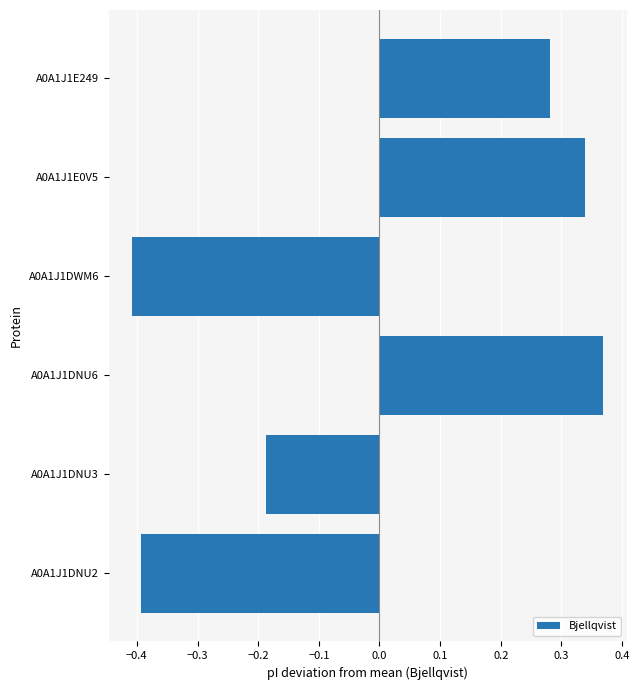

The chart shows a value of -0.4 at A0A1J1DNU2. True or false?

True